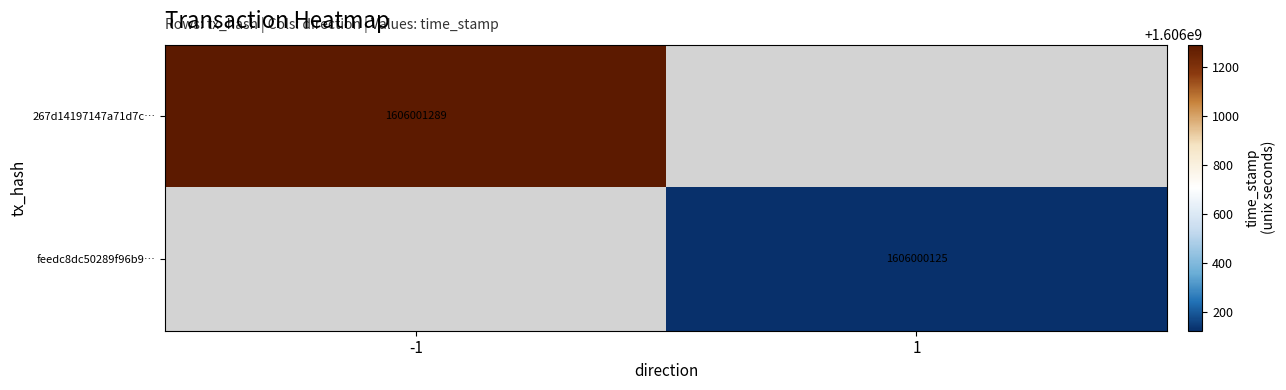

How many categories are shown in the chart?

2